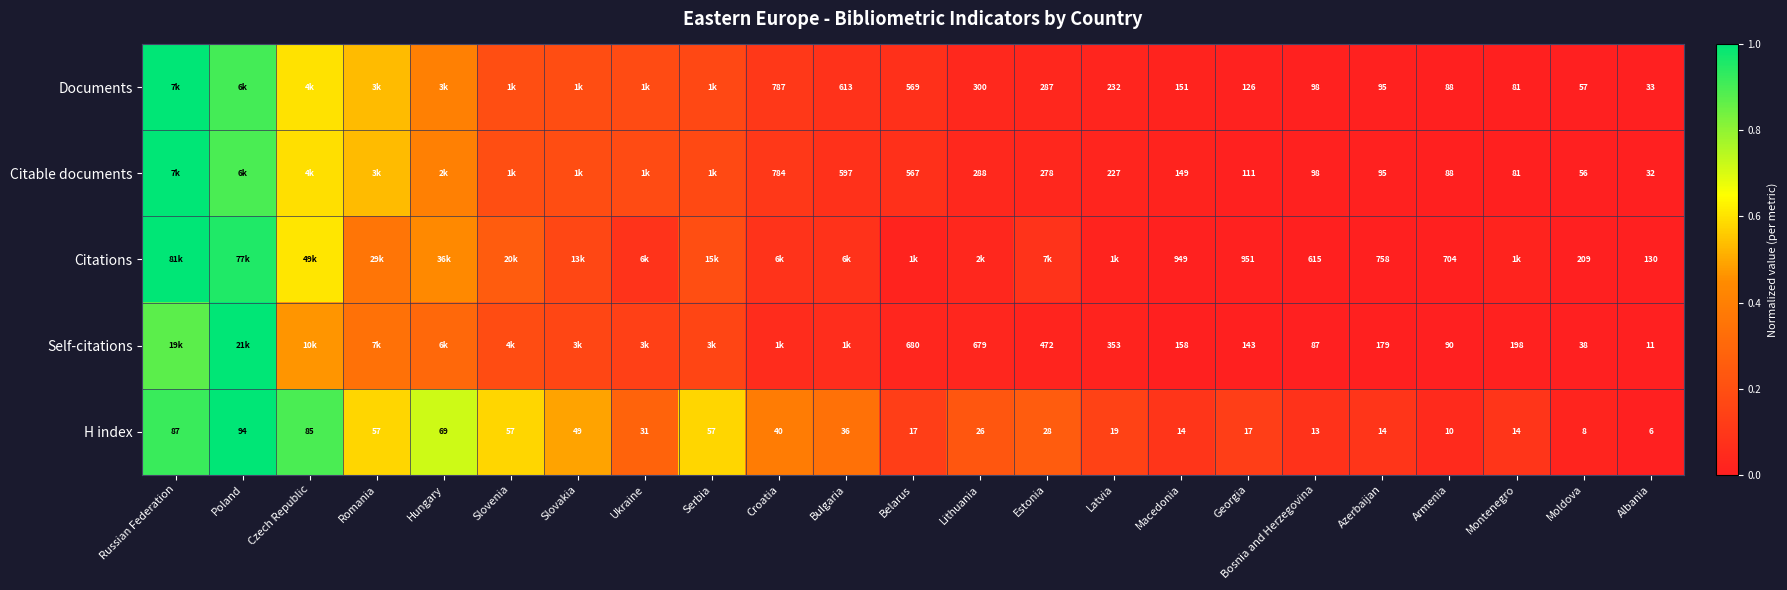

Which category has the lowest value across all series?

Albania